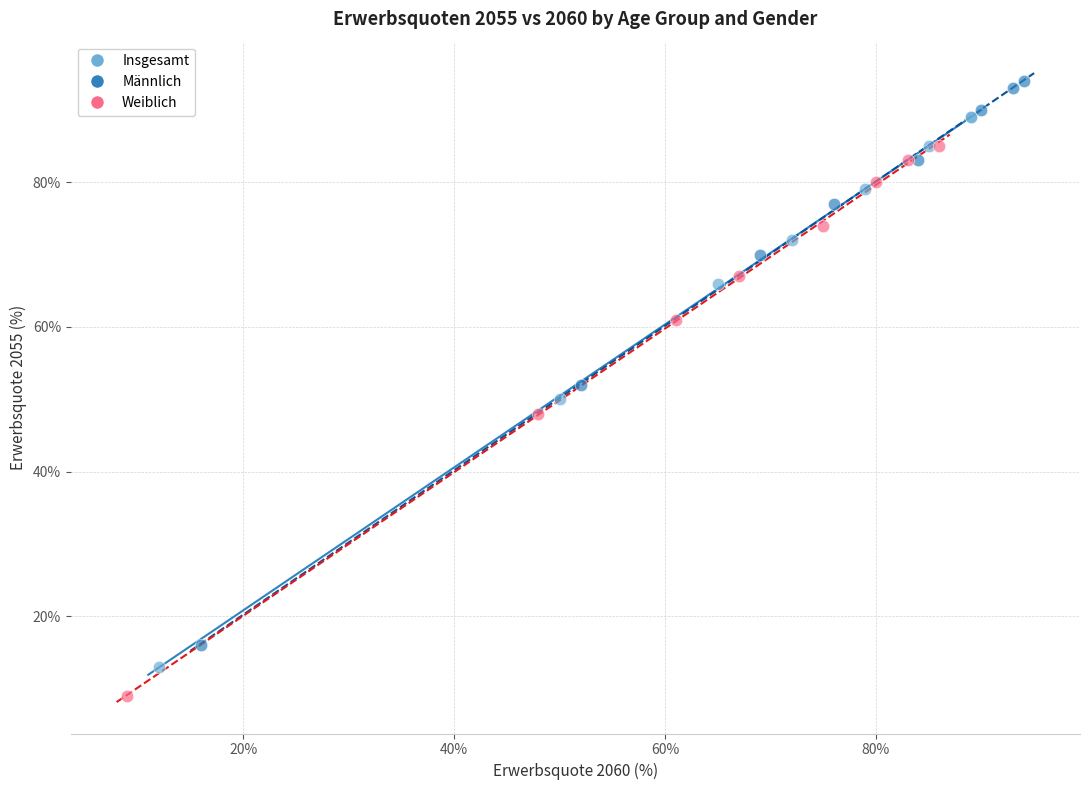

Which series has the widest spread of Y values?

Männlich